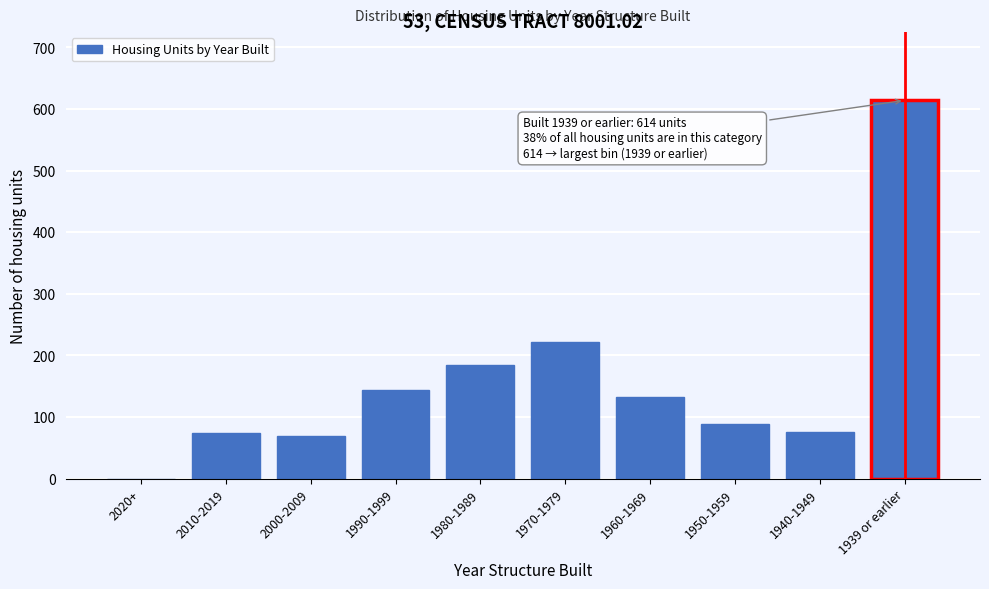

The chart shows a value of 26 at 1940-1949. True or false?

False